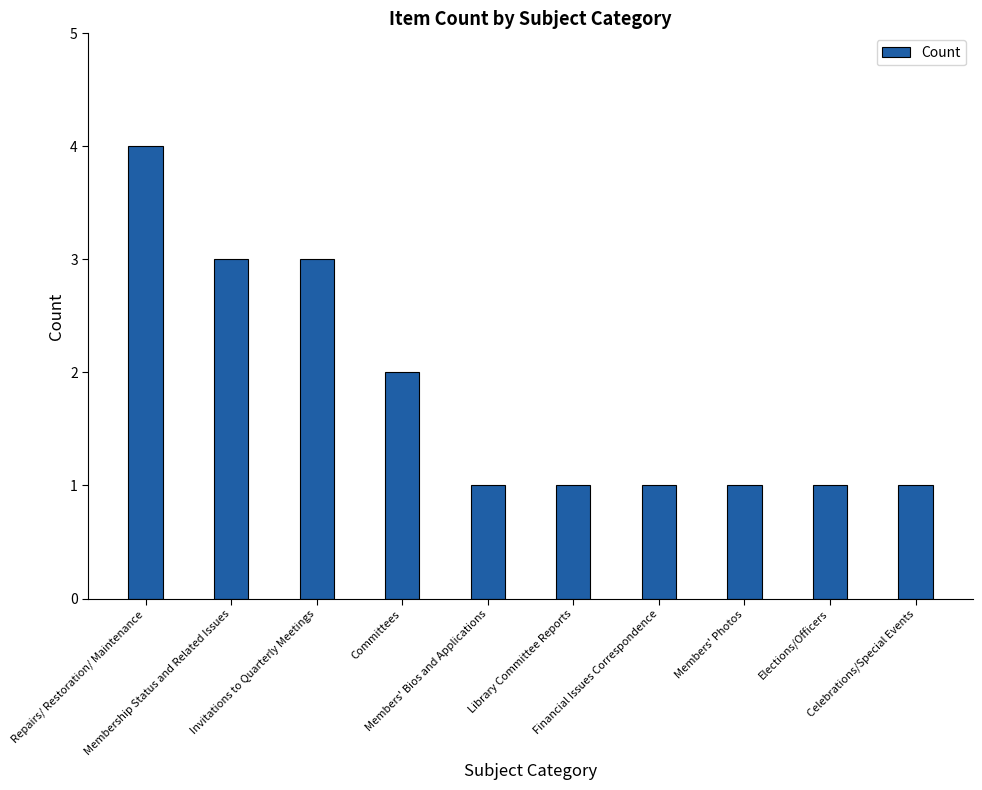

How many values are between 1 and 3?

9